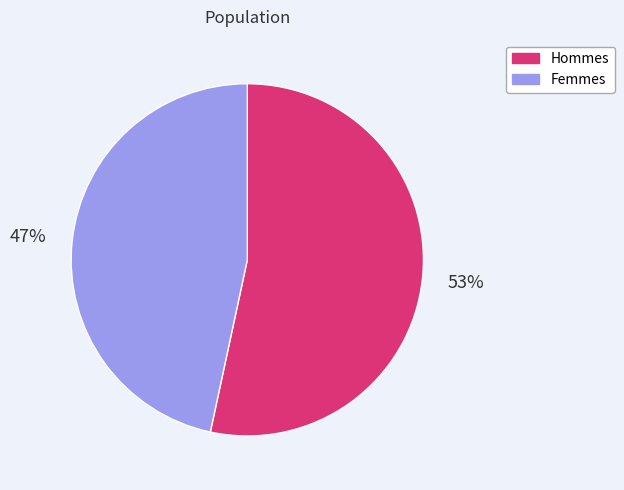

Does any single category account for the majority?

Yes